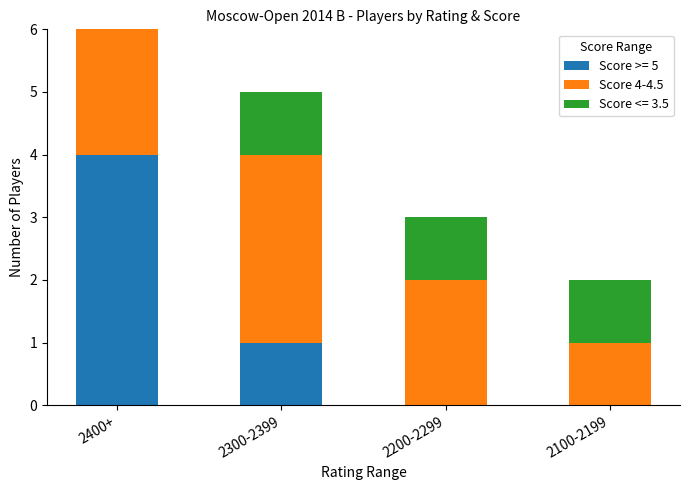

What is the sum of all Score >= 5 values?

5